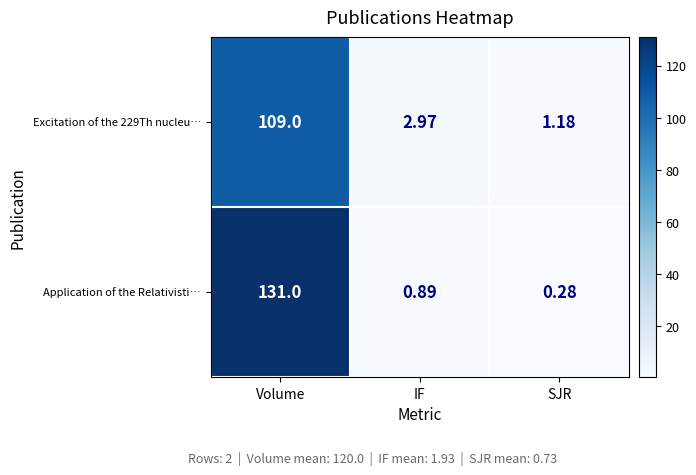

At which label is Application of the Relativisti… closest to 65?

IF